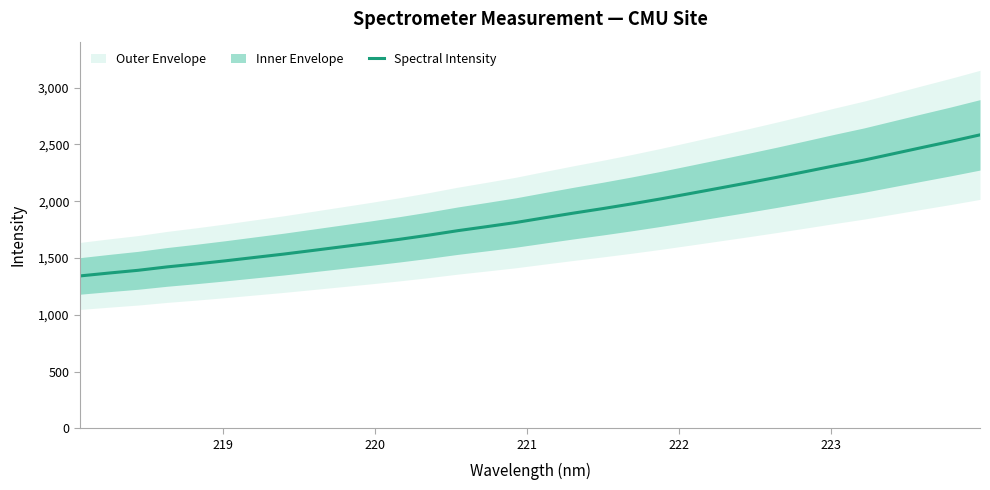

How many lines are shown in the chart?

1